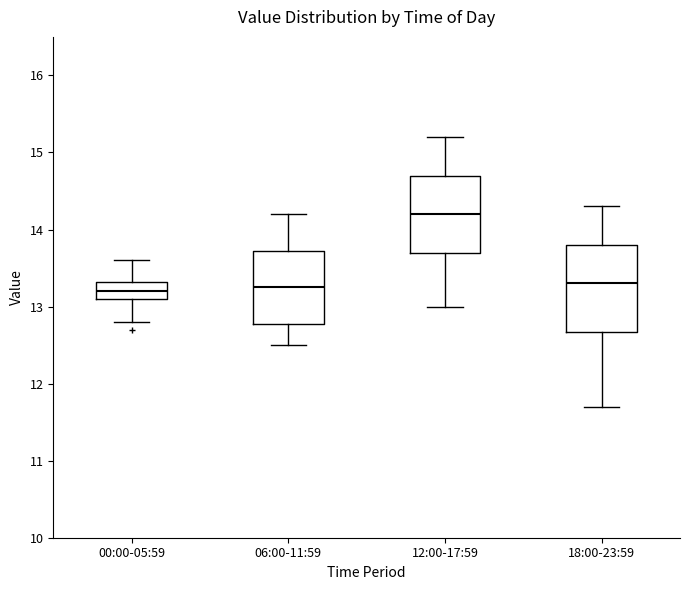

Reading left to right, transcribe this box plot: for each box, give where its median line is, the range the box spans, and where its two whiskers end, as read against the y-axis. The values are not printed on the chart, so give them approximately, as read against the axis.

00:00-05:59: median 13.2, box 13.1 to 13.3, whiskers 12.8 to 13.6
06:00-11:59: median 13.3, box 12.8 to 13.7, whiskers 12.5 to 14.2
12:00-17:59: median 14.2, box 13.7 to 14.7, whiskers 13.0 to 15.2
18:00-23:59: median 13.3, box 12.7 to 13.8, whiskers 11.7 to 14.3